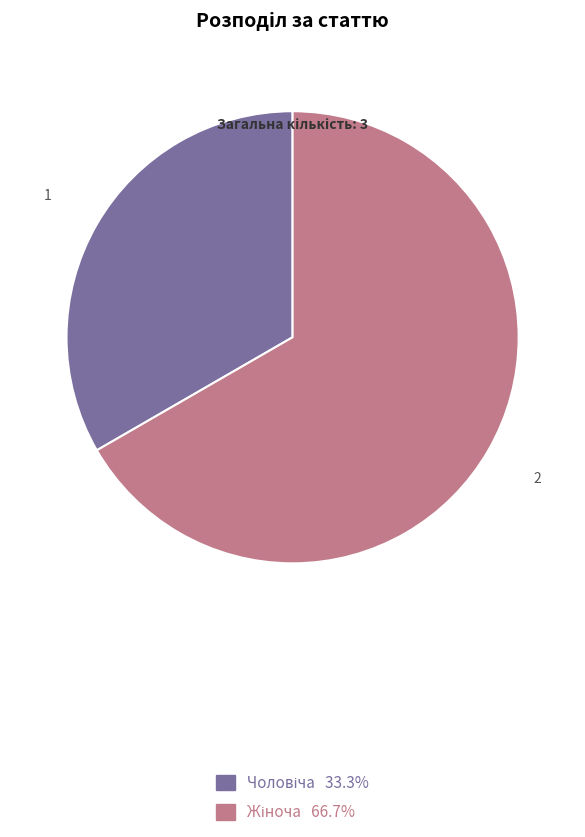

Does any single category account for the majority?

Yes